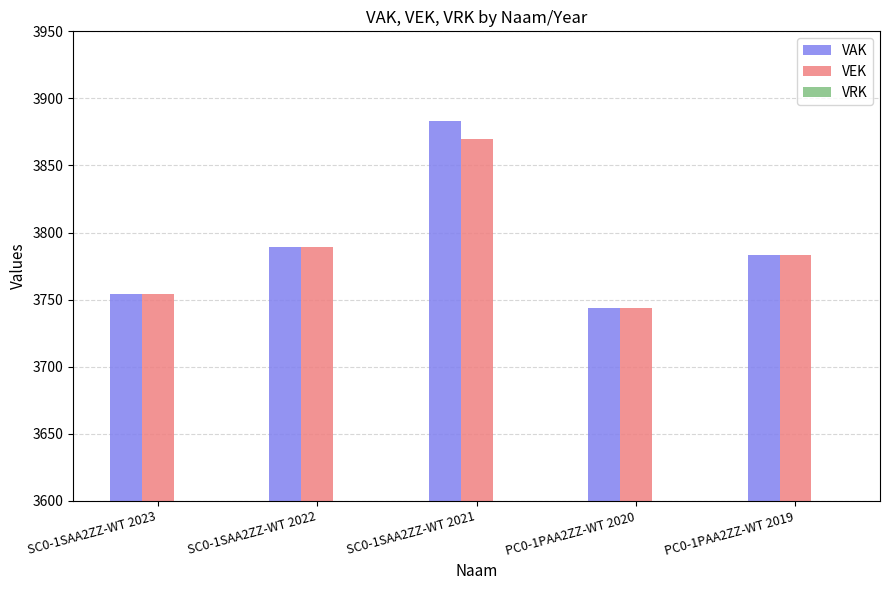

What is the total value across all series at SC0-1SAA2ZZ-WT 2022?

7578